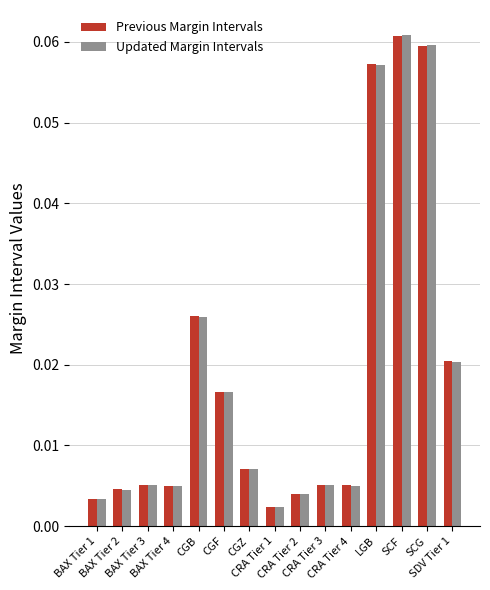

How many categories are shown in the chart?

15